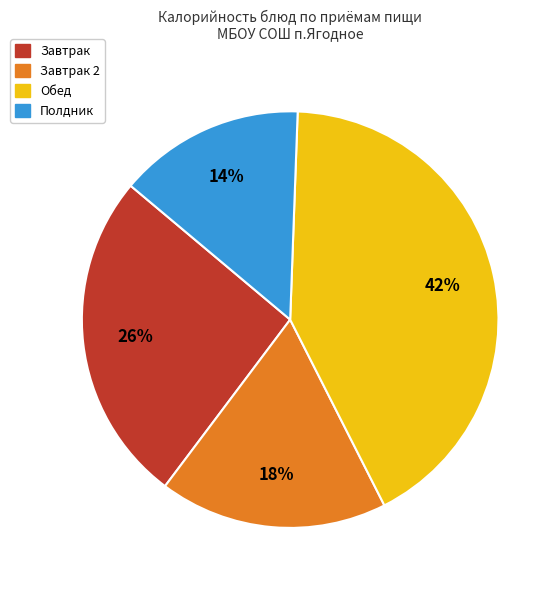

To the nearest percent, what is the average slice percentage?

25%